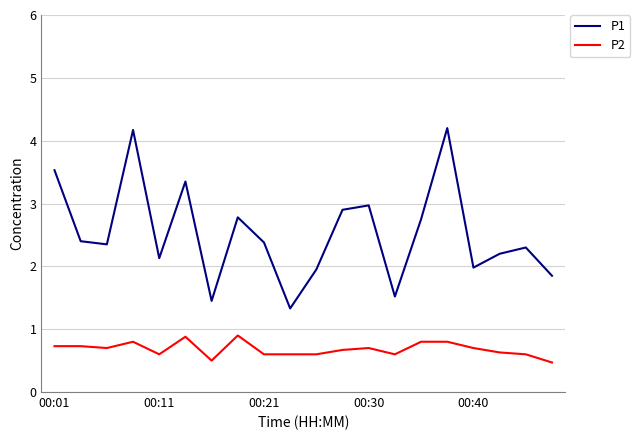

What is the greatest value displayed?

4.2